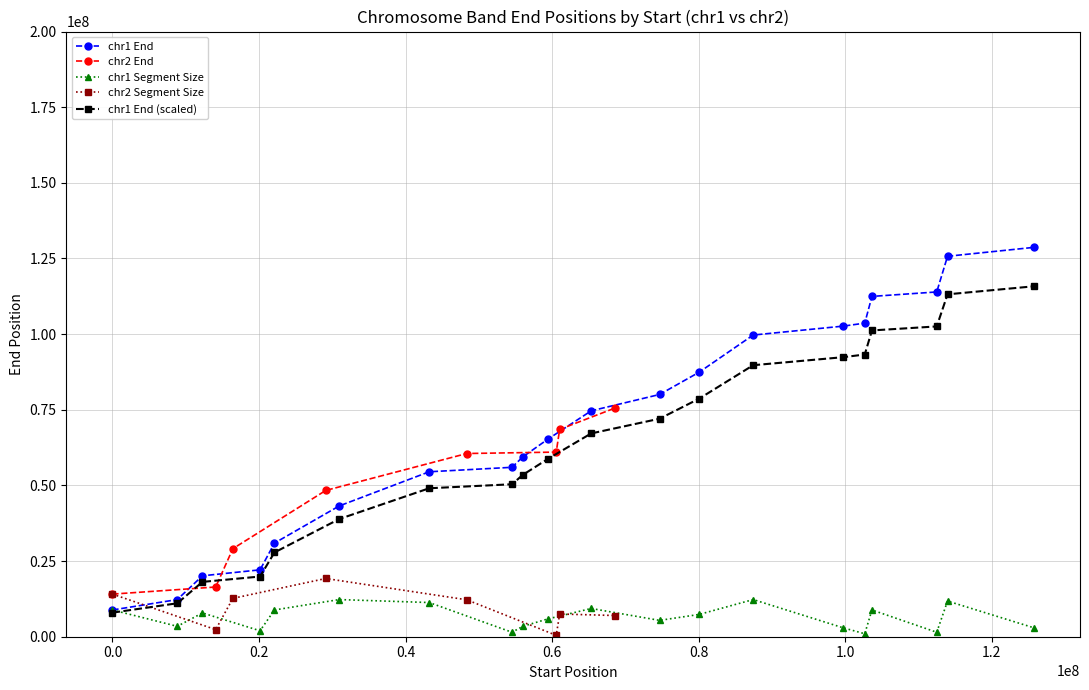

What is the value of the chr1 End (scaled) point at the 10th from the left?

58788931.5